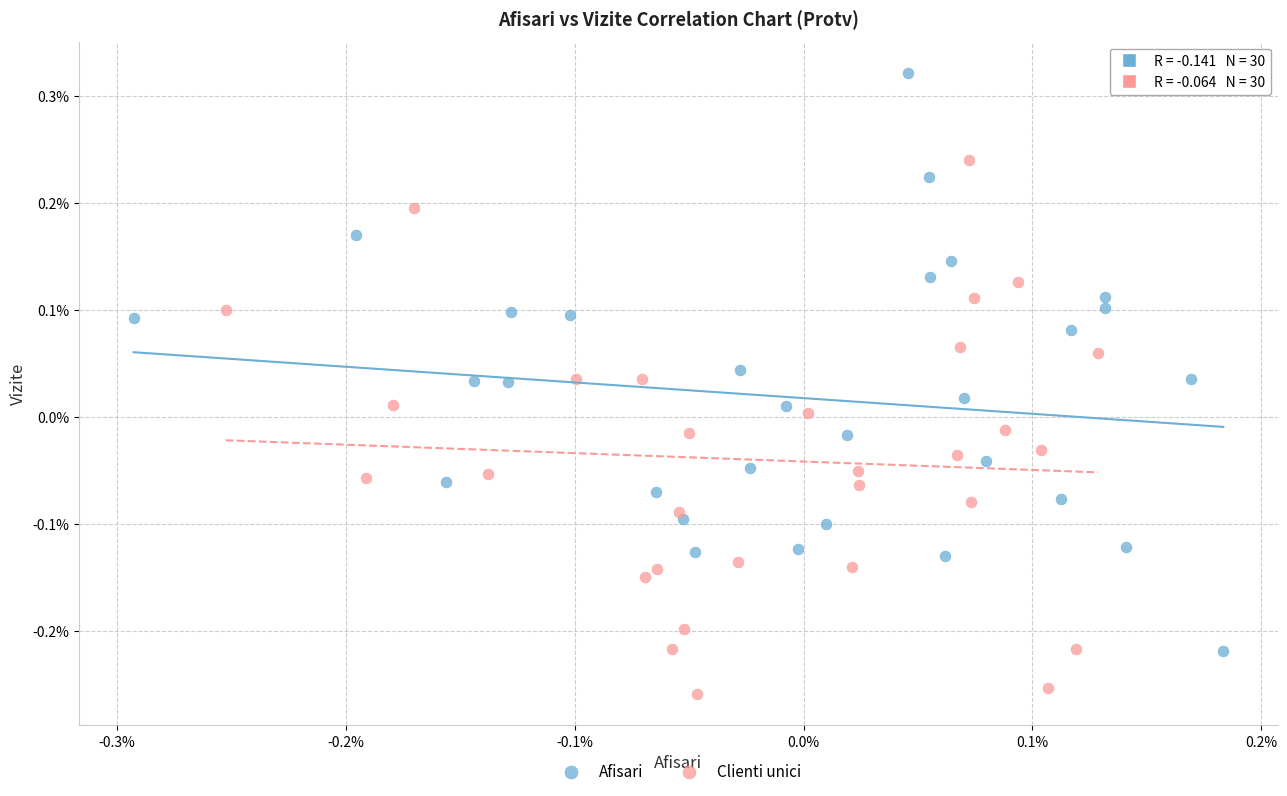

Which series contains the lowest Y value?

Clienti unici